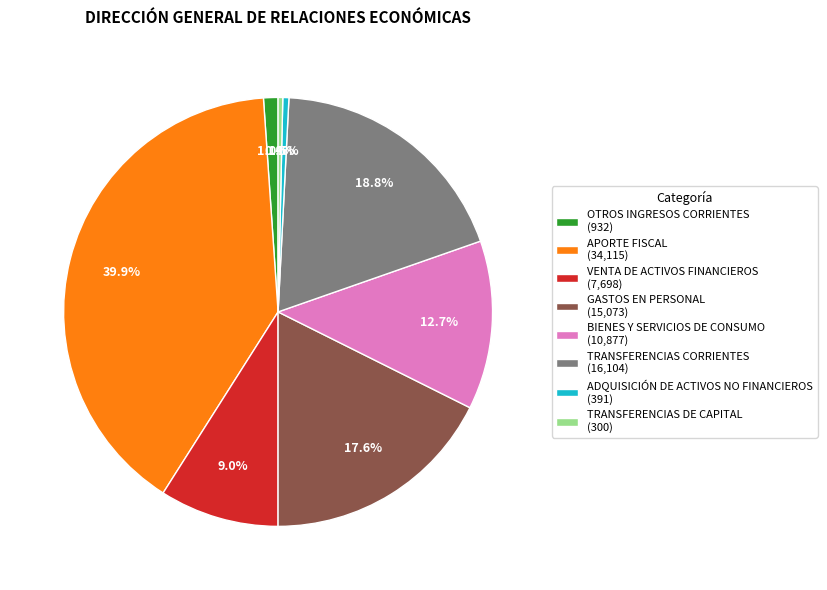

Combined, do OTROS INGRESOS CORRIENTES (932) and TRANSFERENCIAS DE CAPITAL (300) account for over 50%?

No